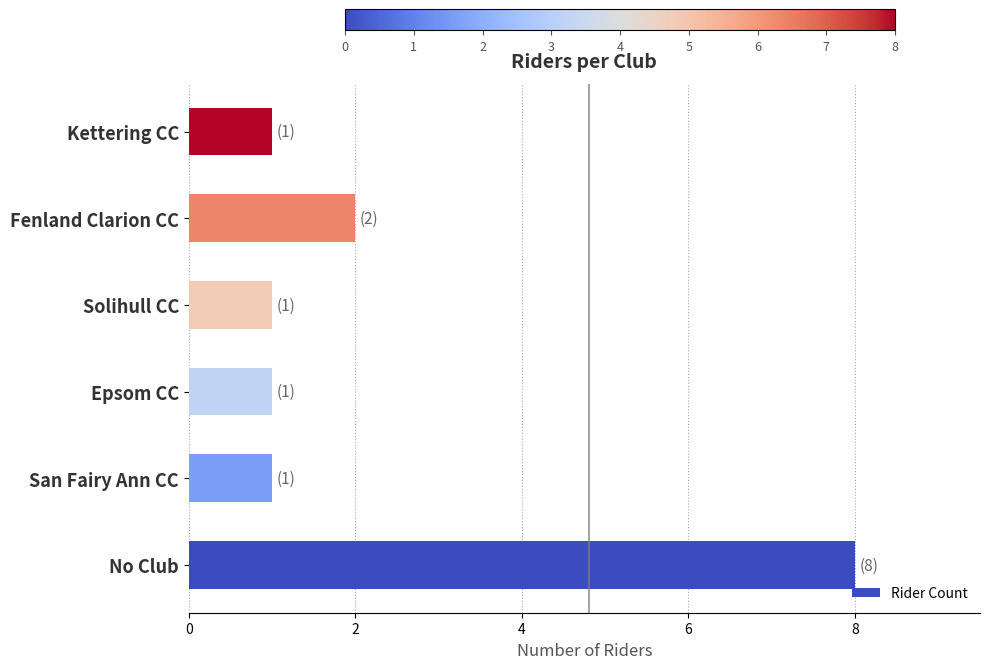

True or false: the data shows 1 at Epsom CC.

True